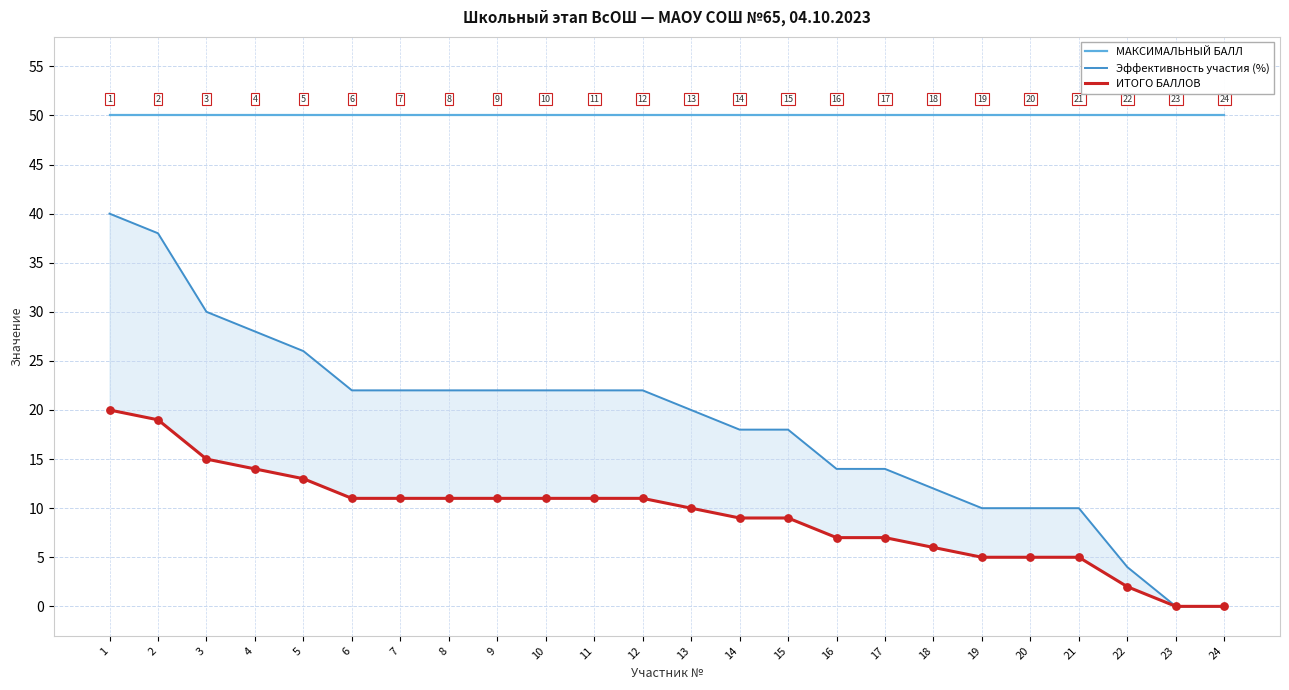

At which category is the sum across all series the highest?

1